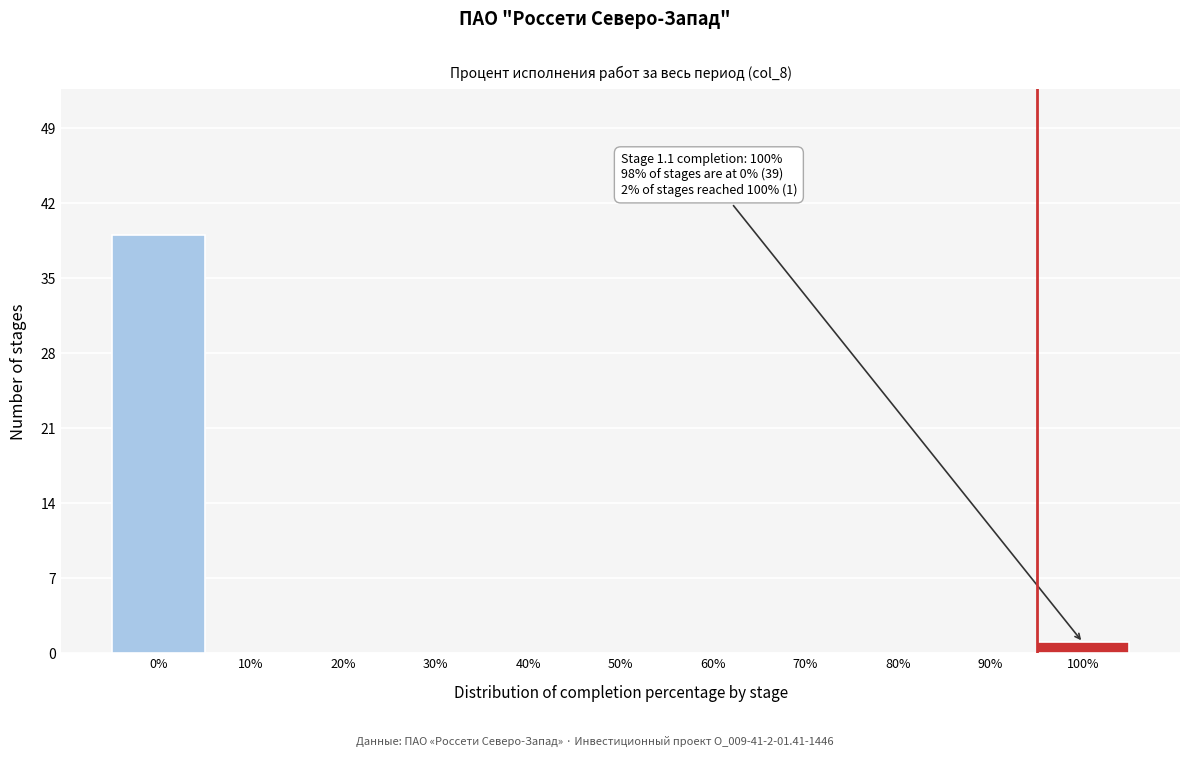

Reading left to right, what are all the values shown in this chart?

0%=39	10%=0	20%=0	30%=0	40%=0	50%=0	60%=0	70%=0	80%=0	90%=0	100%=1